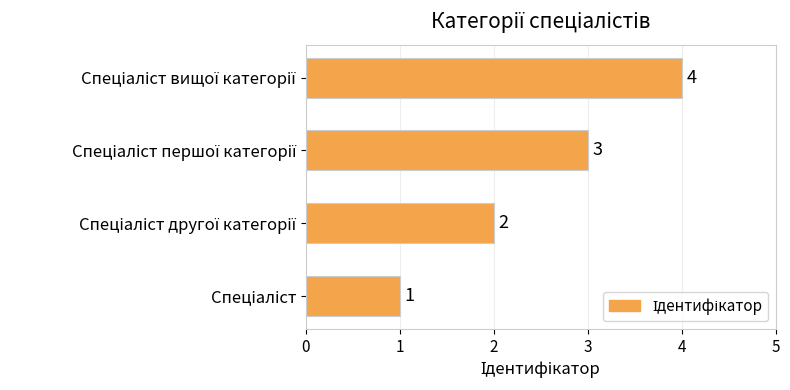

What is the difference between the maximum and minimum values?

3